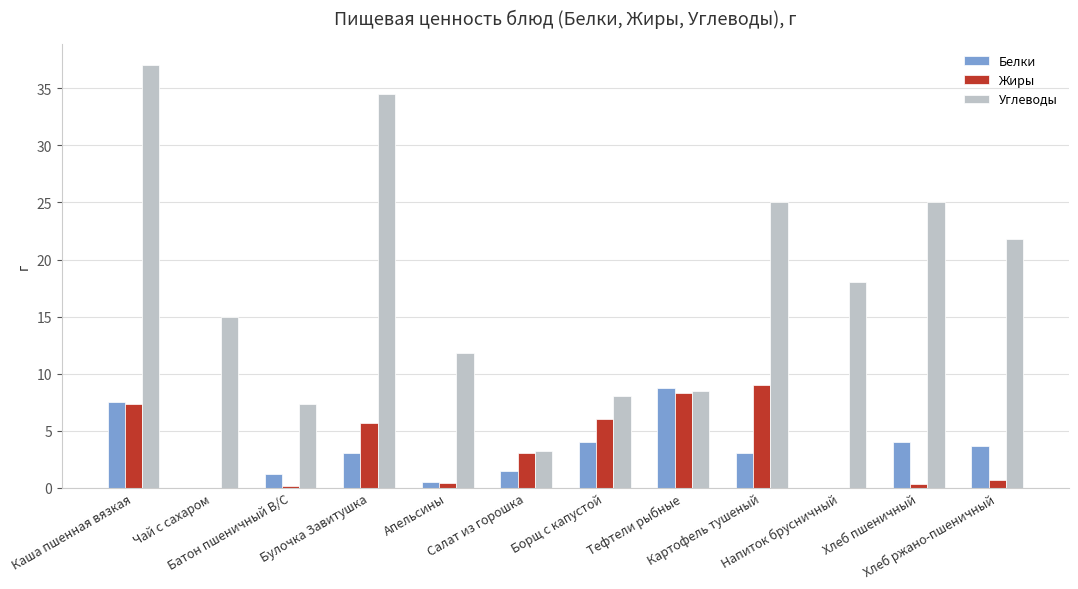

Which series has the largest total across all categories?

Углеводы